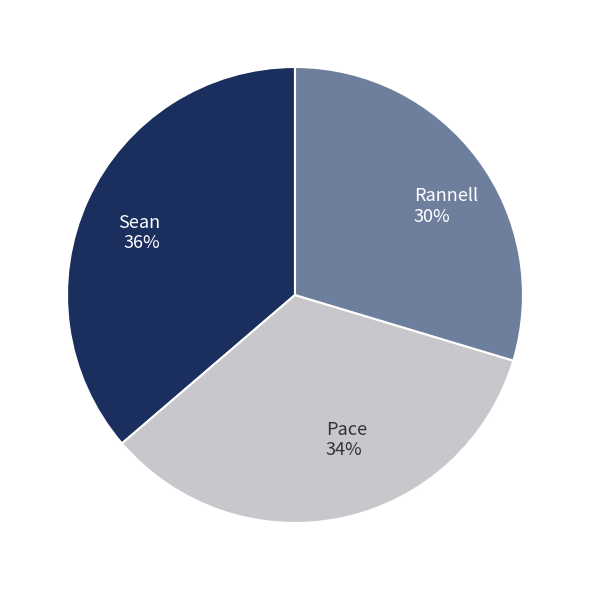

Which slice is the largest?

Sean